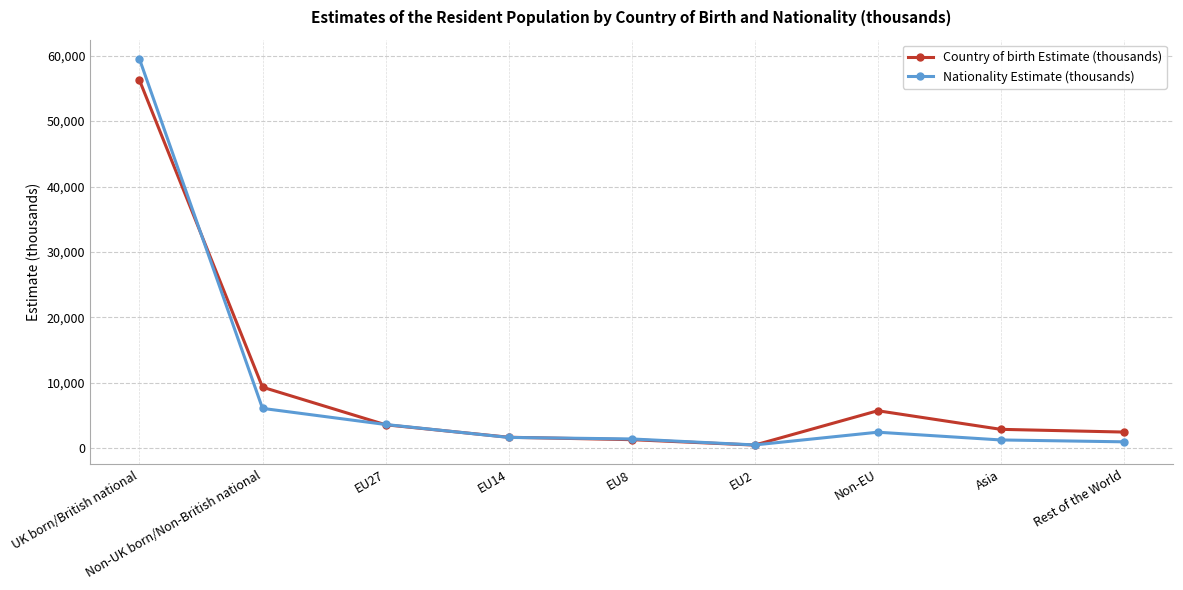

Which series ends up on top after the final intersection of Country of birth Estimate (thousands) and Nationality Estimate (thousands)?

Country of birth Estimate (thousands)